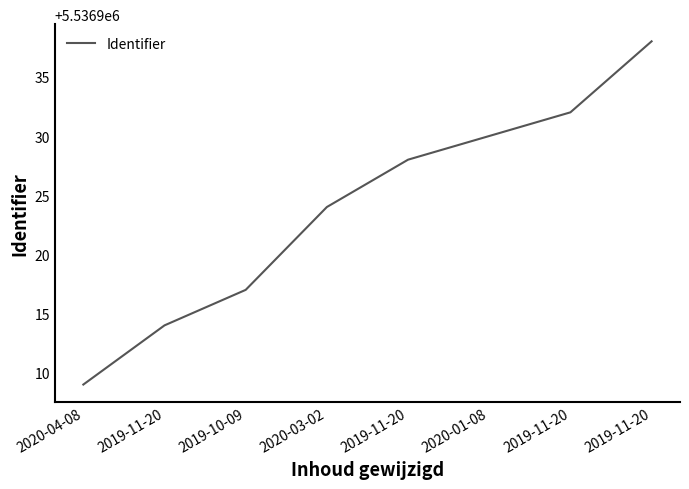

At which label does the data first exceed 5536928?

2020-01-08